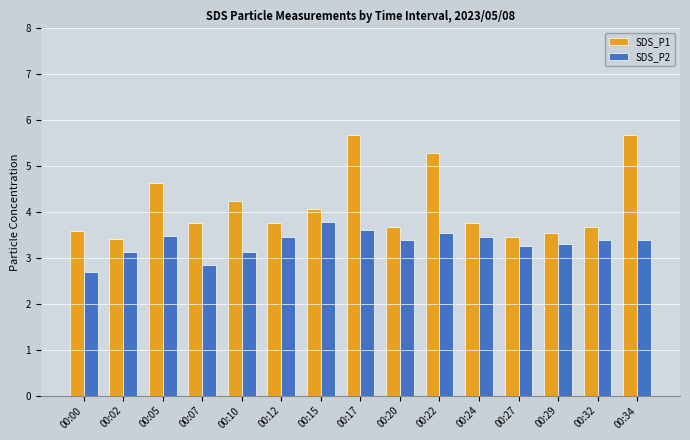

At how many categories does at least one series exceed 5?

3